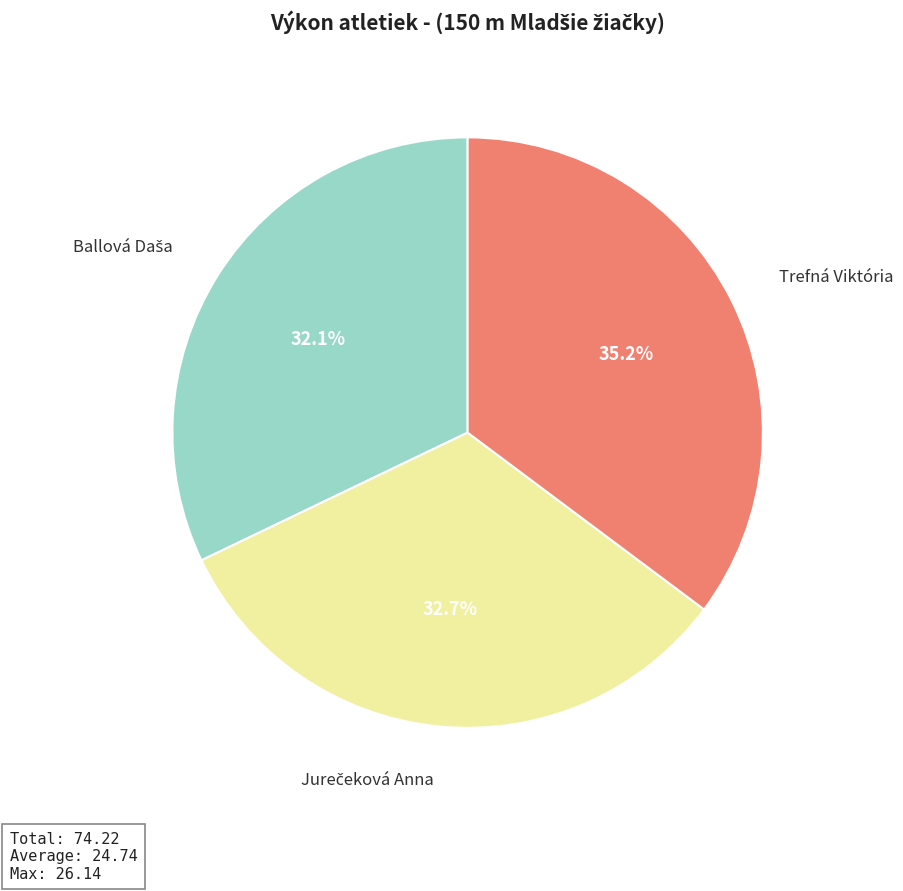

To the nearest percent, what is the average slice percentage?

33%